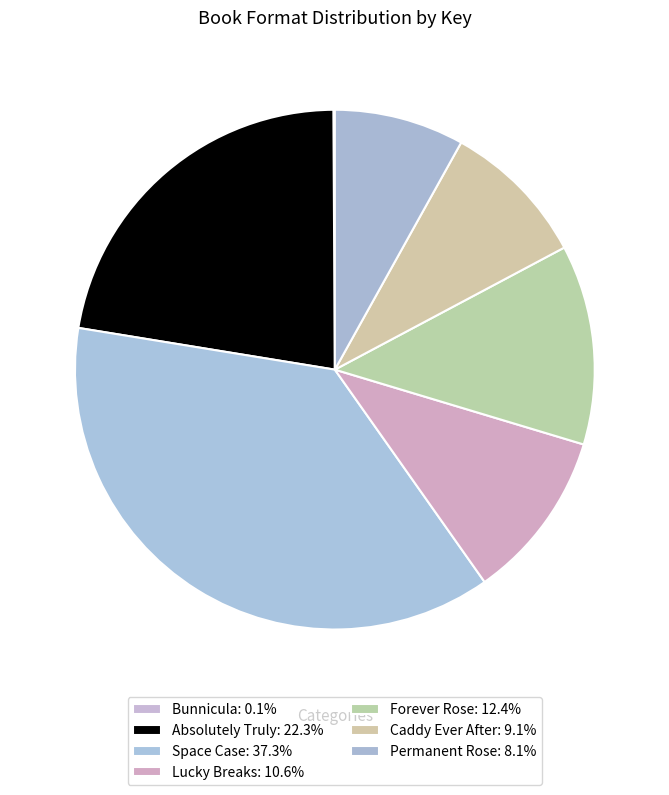

To the nearest percent, what is the difference between the Caddy Ever After and Absolutely Truly slice percentages?

13%